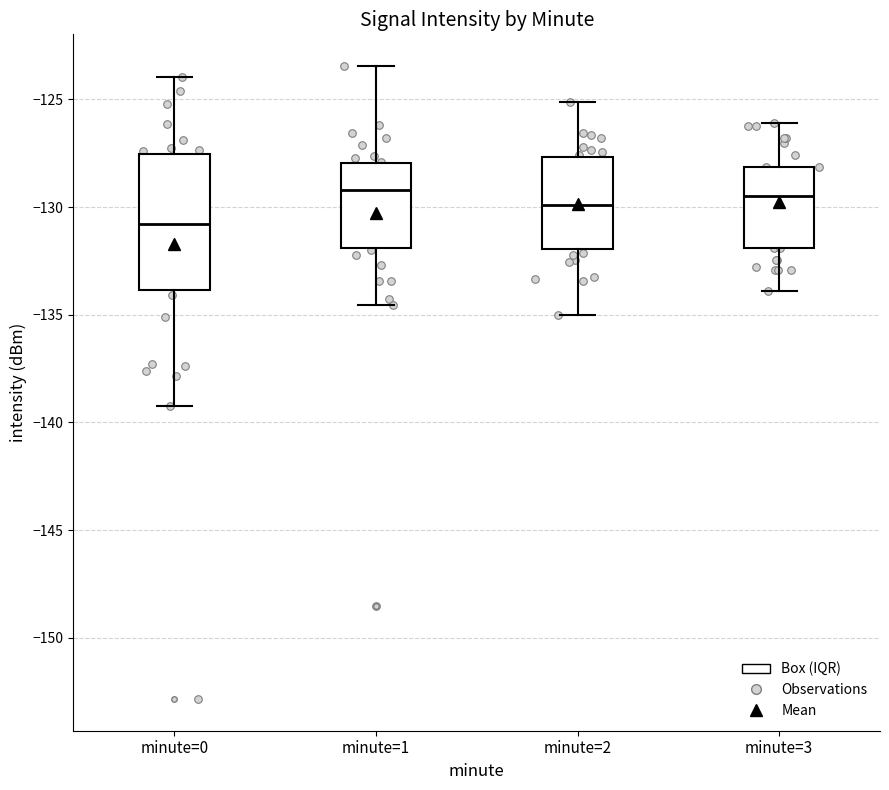

Reading left to right, read every box against the y-axis: the position of its median line, the range the box covers, and the ends of its whiskers. The values are not printed on the chart, so give them approximately, as read against the axis.

minute=0: median -131.0, box -134.0 to -127.5, whiskers -139.5 to -124.0
minute=1: median -129.0, box -132.0 to -128.0, whiskers -134.5 to -123.5
minute=2: median -130.0, box -132.0 to -127.5, whiskers -135.0 to -125.0
minute=3: median -129.5, box -132.0 to -128.0, whiskers -134.0 to -126.0